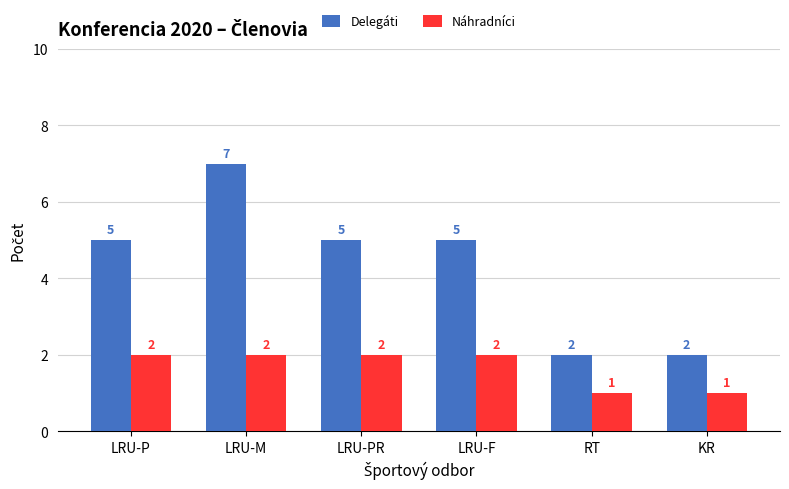

What is the label of the 3rd bar from the right?

LRU-F